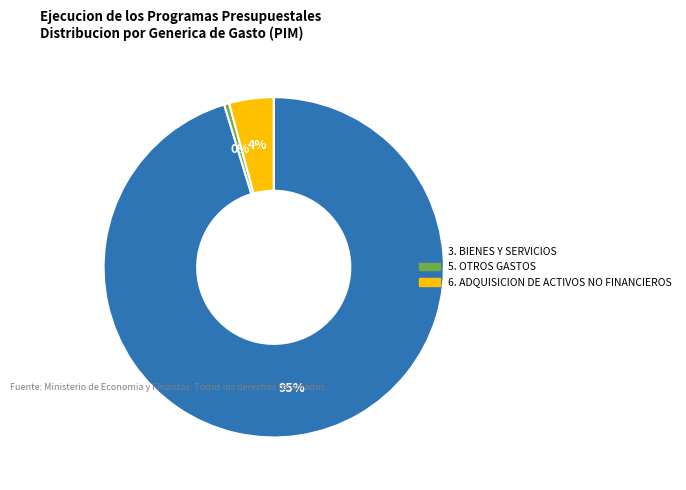

To the nearest percent, what is the average slice percentage?

33%